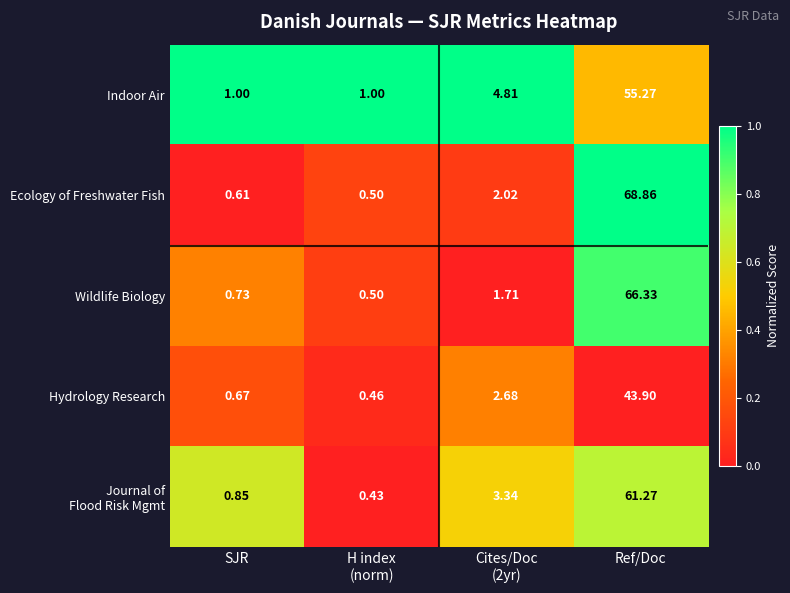

At which category is the sum across all series the highest?

Ref/Doc